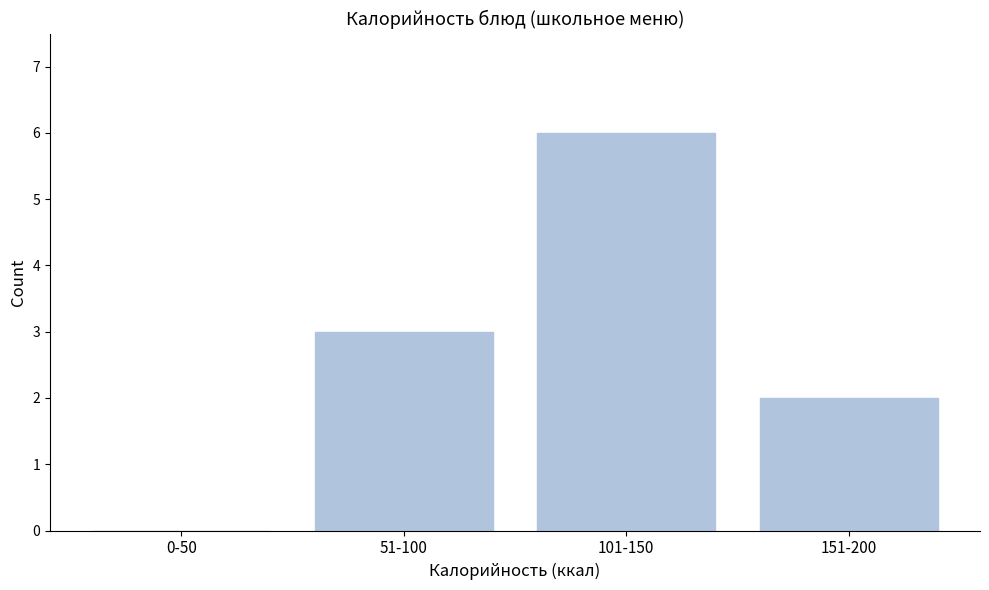

Reading left to right, what are all the values shown in this chart?

0-50=0	51-100=3	101-150=6	151-200=2